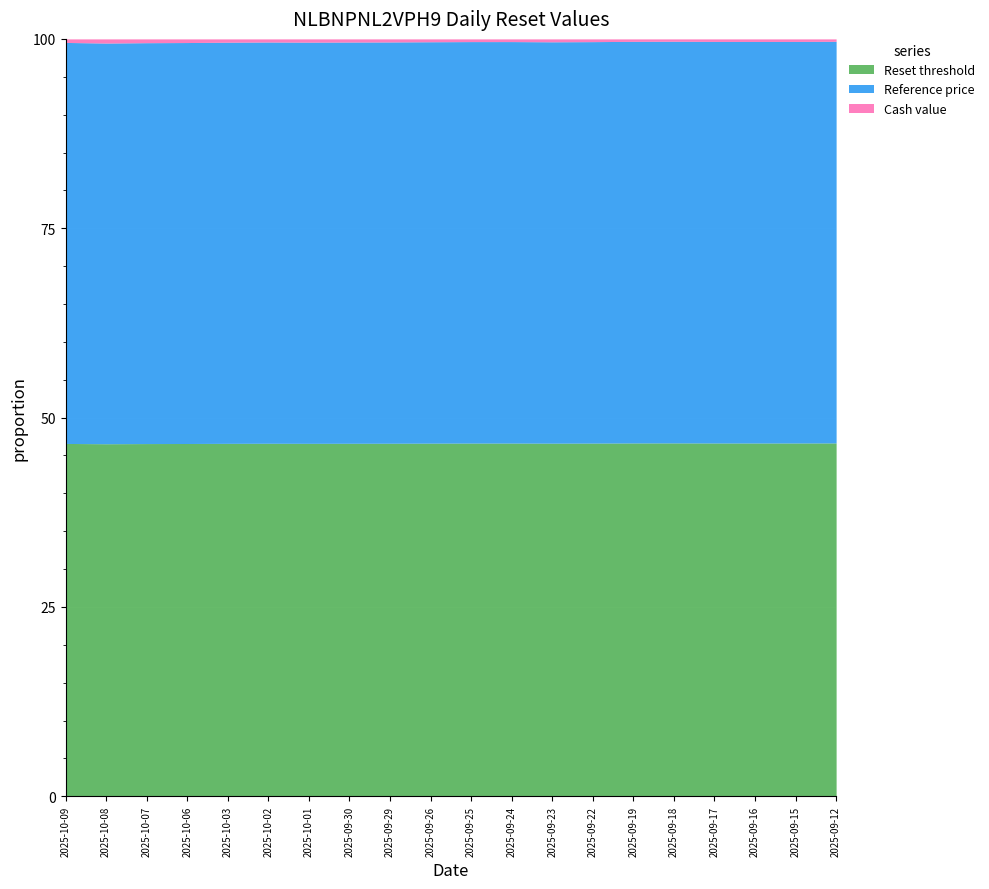

What is the highest value of the Reset threshold series?

46.7